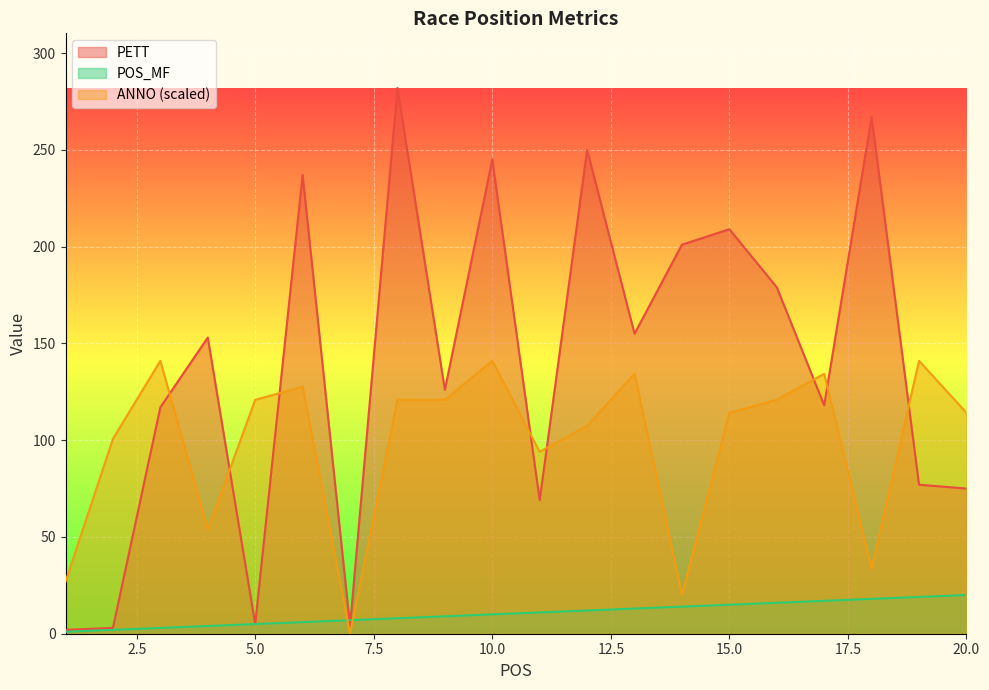

At which category is the sum across all series the highest?

8